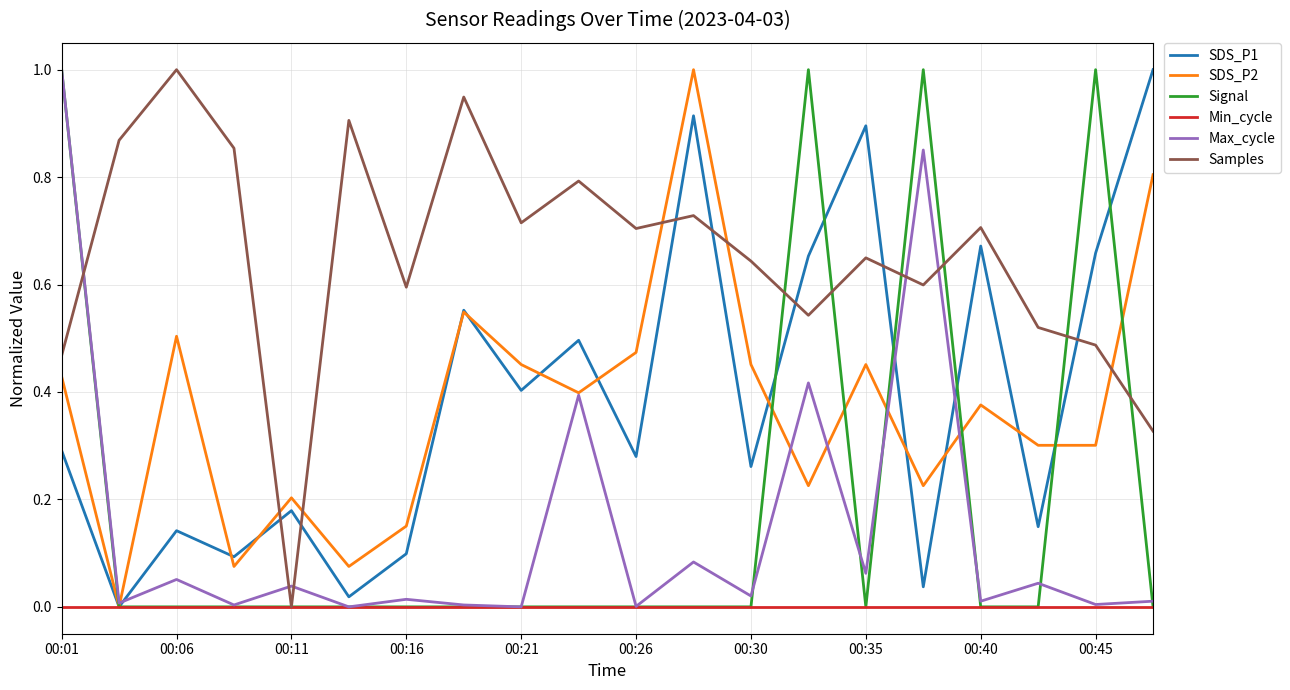

What are all the series names shown in the legend?

SDS_P1, SDS_P2, Signal, Min_cycle, Max_cycle, Samples